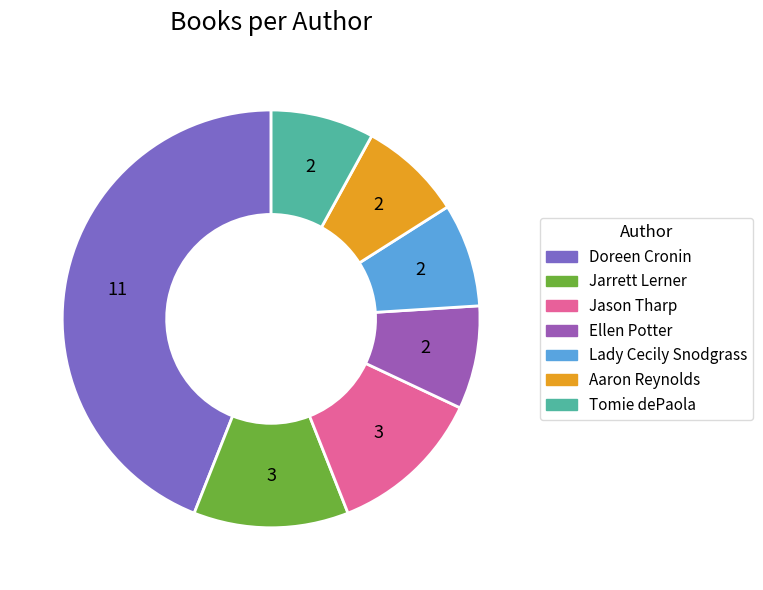

How many slices are in this pie chart?

7